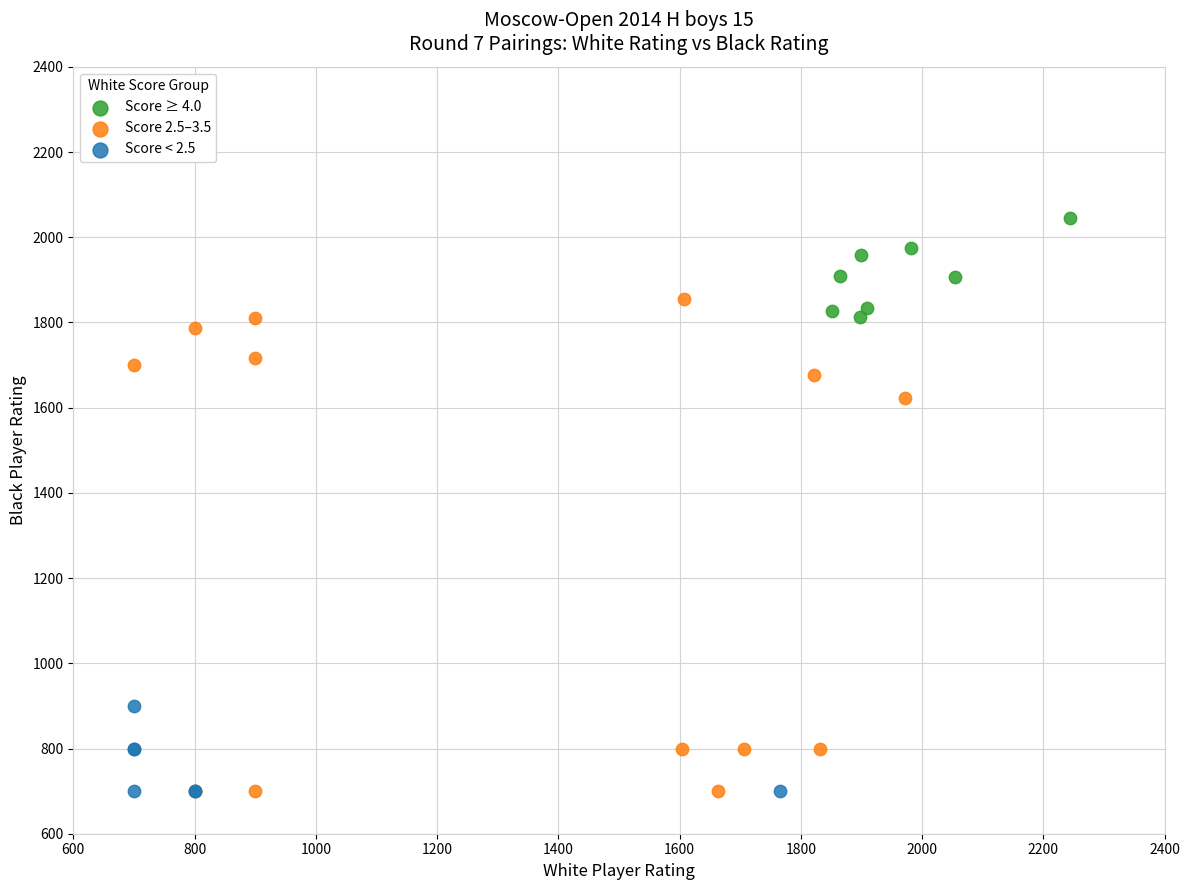

Which series reaches the maximum Y coordinate?

Score ≥ 4.0